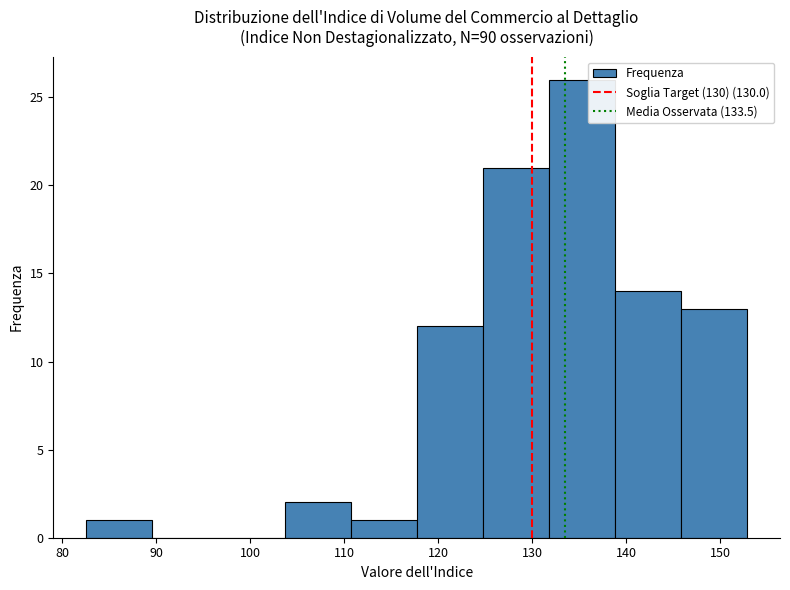

Which range on the x-axis has the tallest bar?

132 to 139